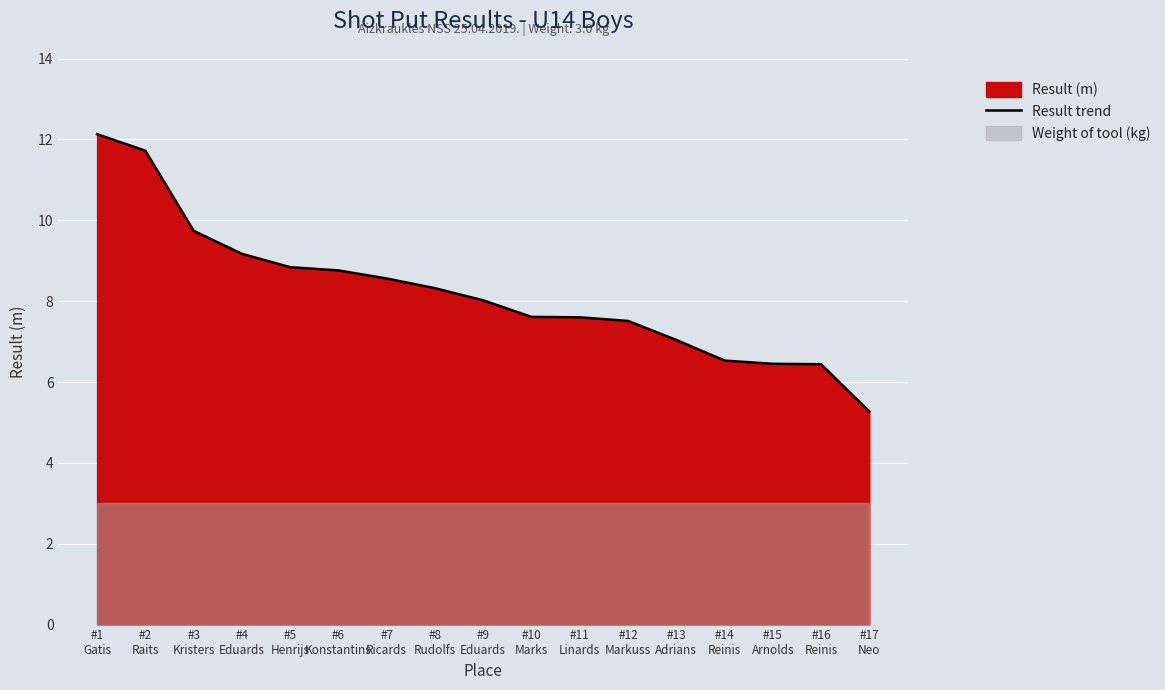

Which category has the highest value across all series?

#1
Gatis